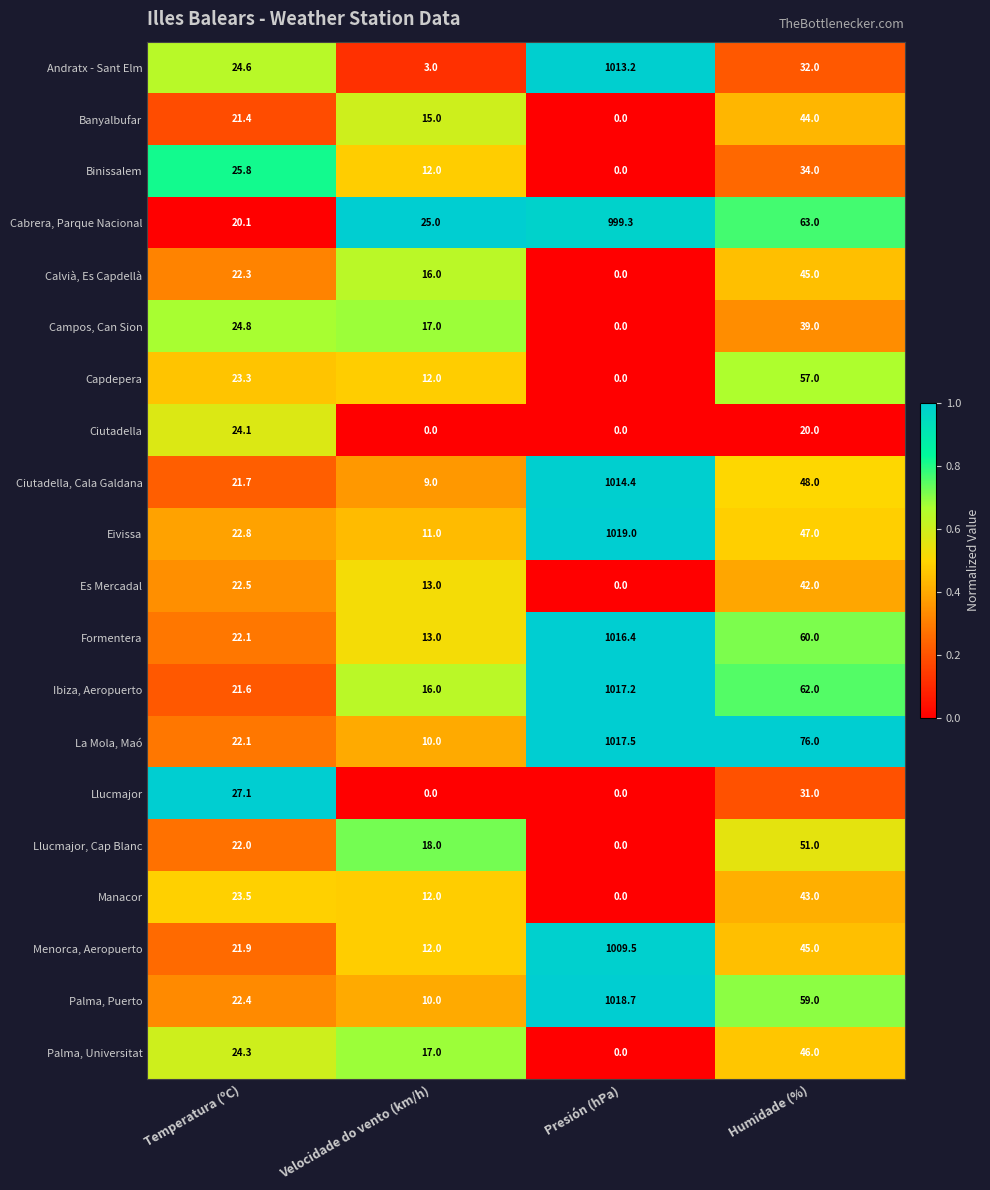

Rank the categories by Capdepera value from highest to lowest.

Humidade (%), Temperatura (ºC), Velocidade do vento (km/h), Presión (hPa)